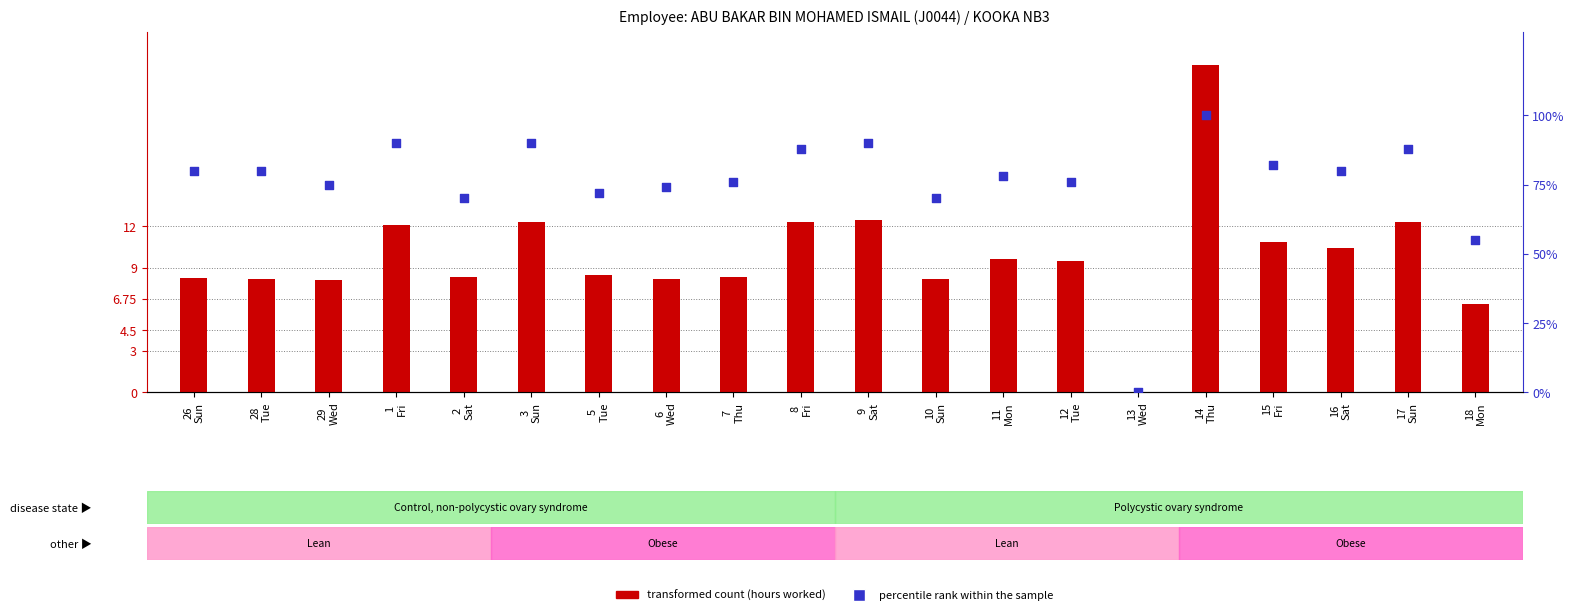

At how many categories does at least one series exceed 62?

18